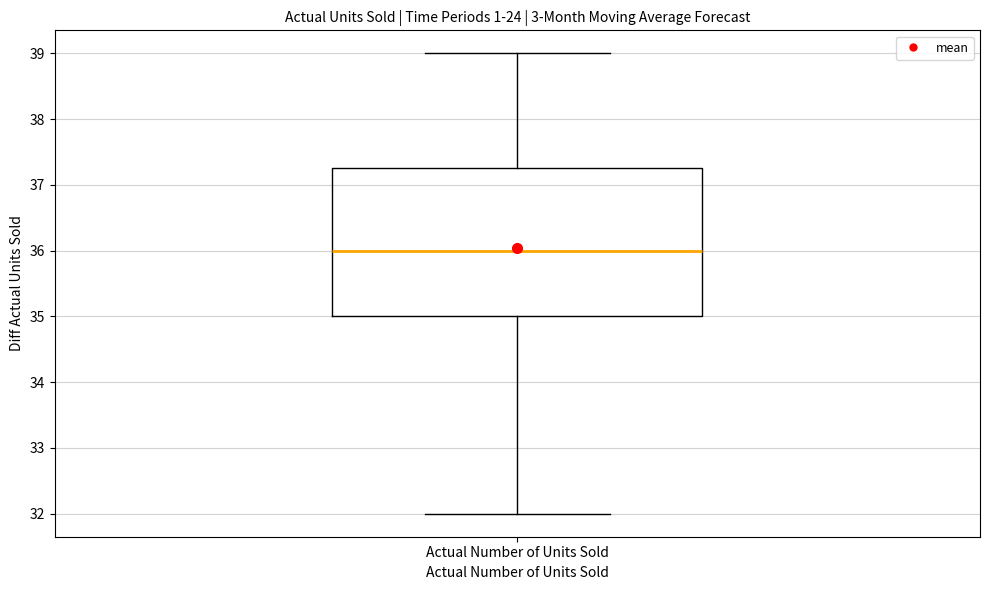

Read this box plot against the y-axis: the position of the median line, the range covered by the box, and the ends of both whiskers. The values are not printed on the chart, so give them approximately, as read against the axis.

median 36.0, box 35.0 to 37.3, whiskers 32.0 to 39.0